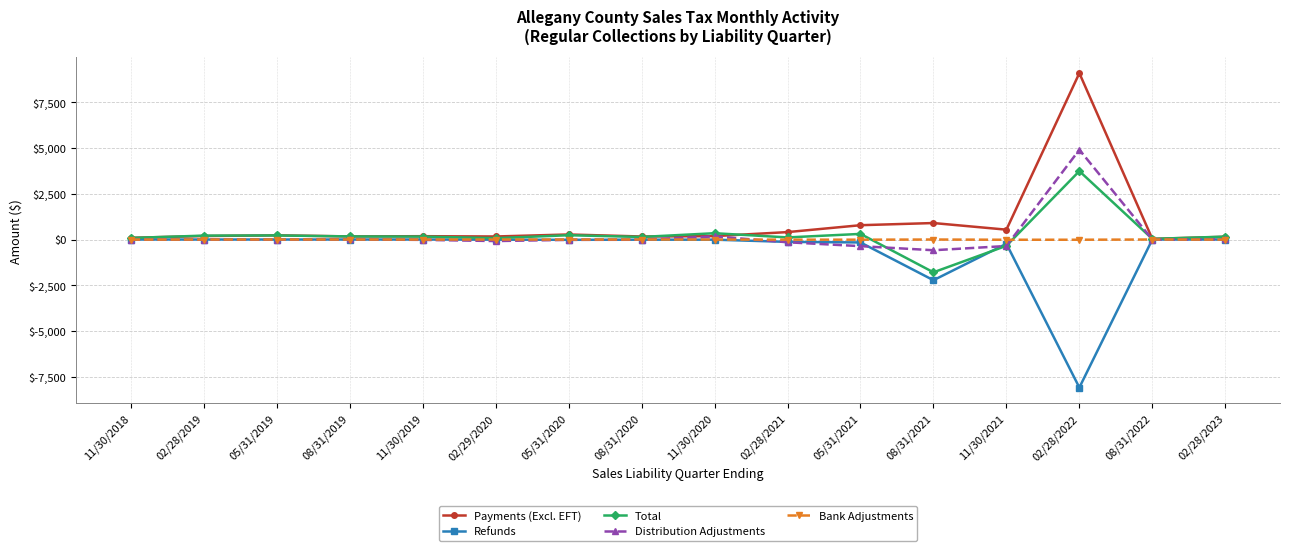

What is the smallest value displayed?

-8087.8